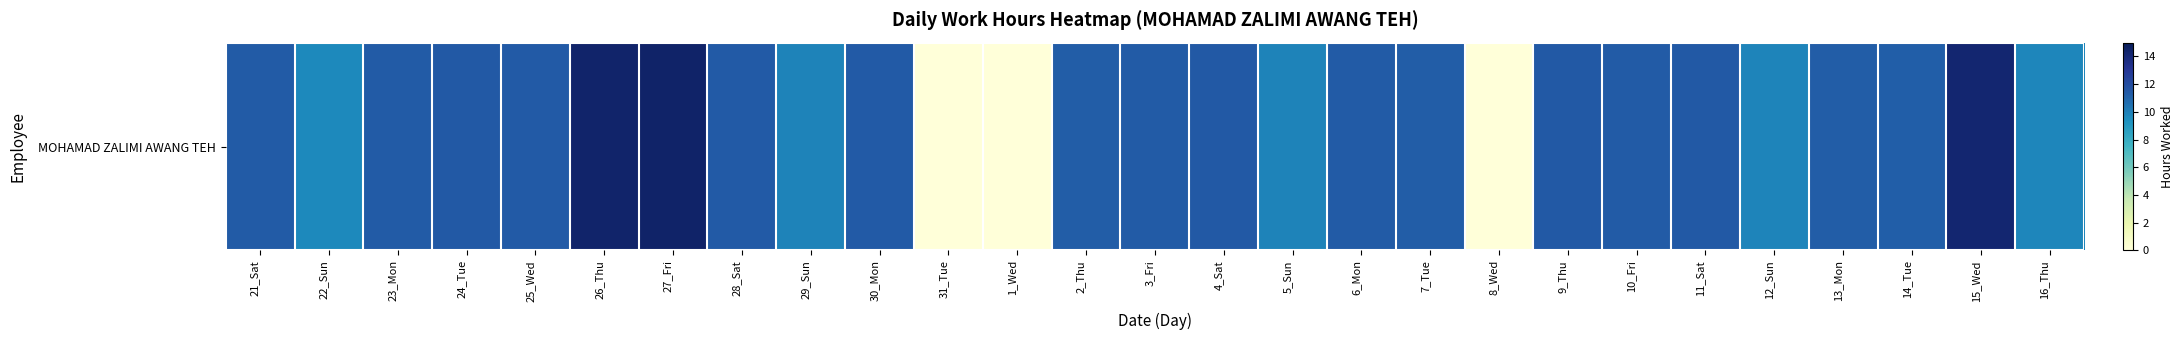

Reading left to right, extract all data points from this chart.

11.4	9.6	11.3	11.5	11.4	14.4	14.4	11.4	9.9	11.4	0.0	0.0	11.3	11.3	11.4	9.9	11.3	11.3	0.0	11.4	11.3	11.5	9.8	11.3	11.2	14.2	9.8